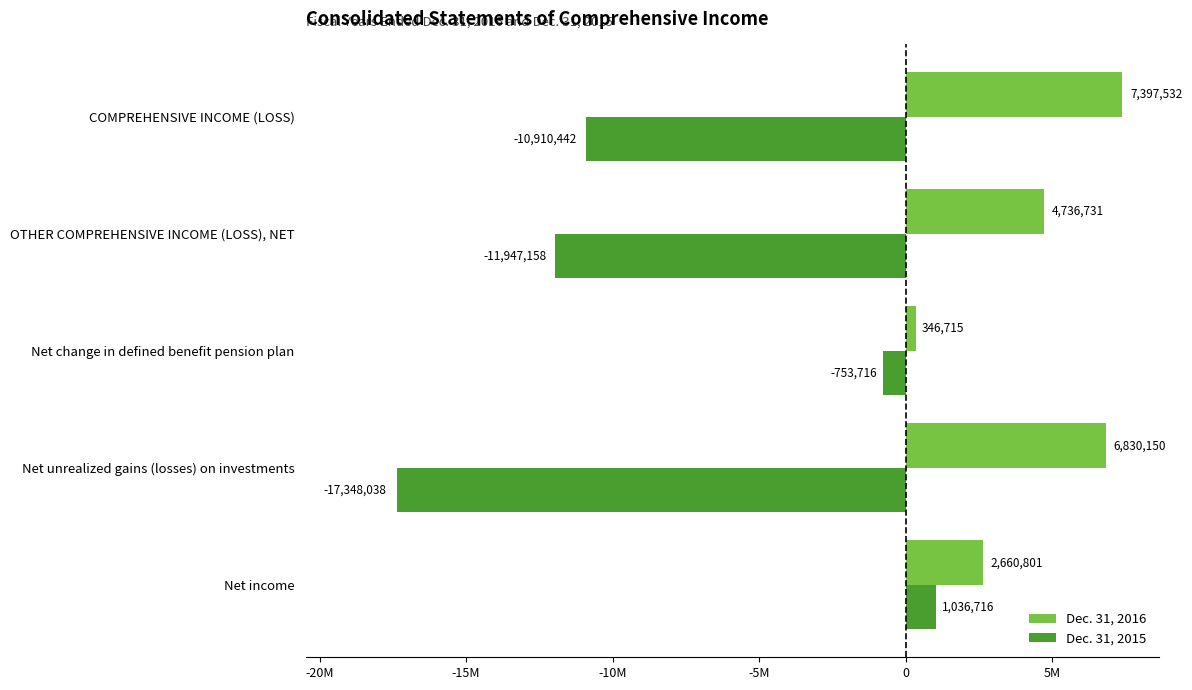

What are all the series names shown in the legend?

Dec. 31, 2016, Dec. 31, 2015